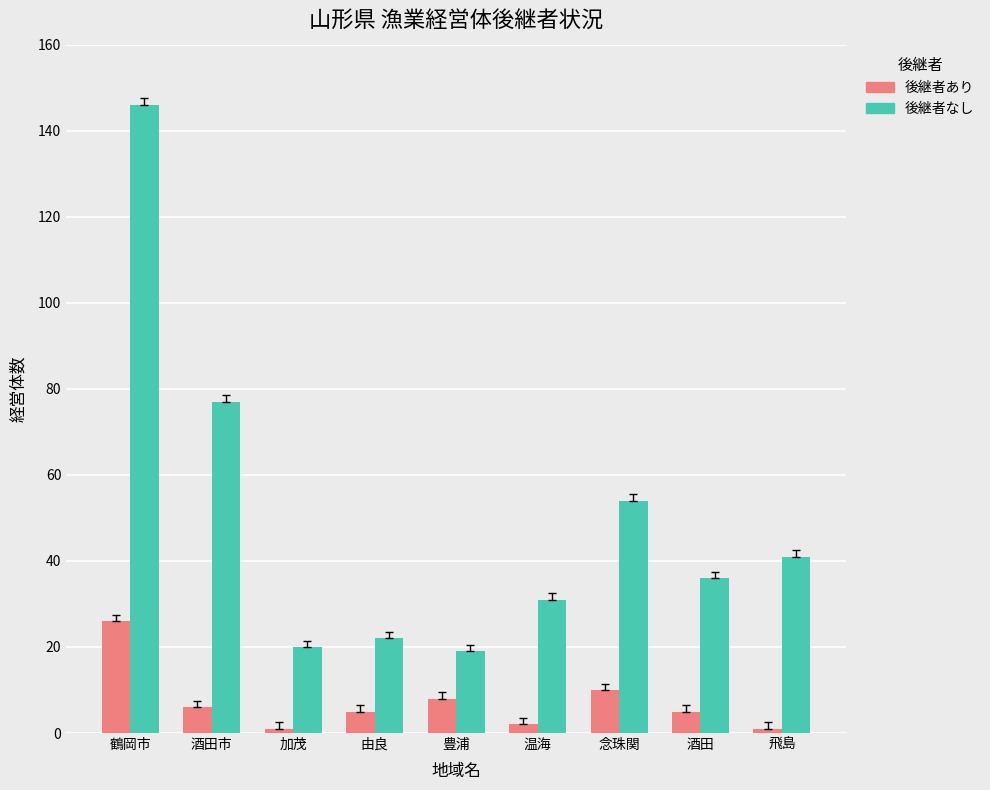

Which series has the largest range (max minus min)?

後継者なし